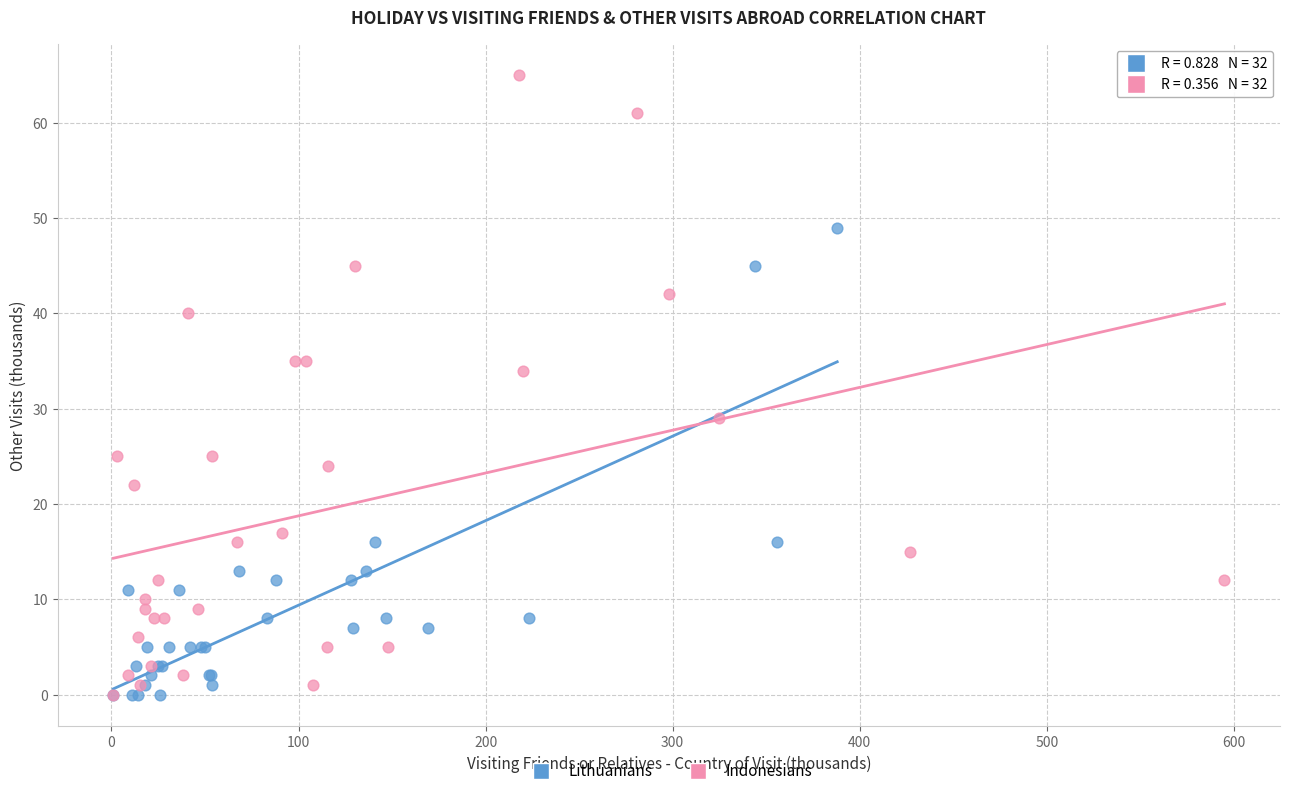

Which series contains the highest Y value?

Indonesians